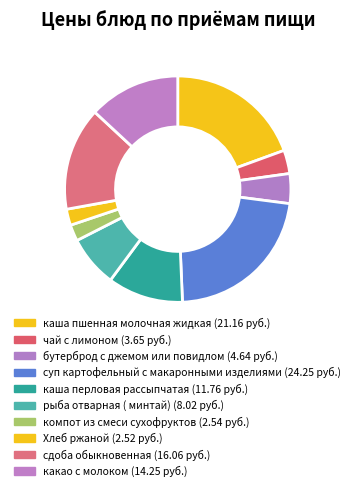

To the nearest percent, what portion does каша перловая рассыпчатая represent?

11%